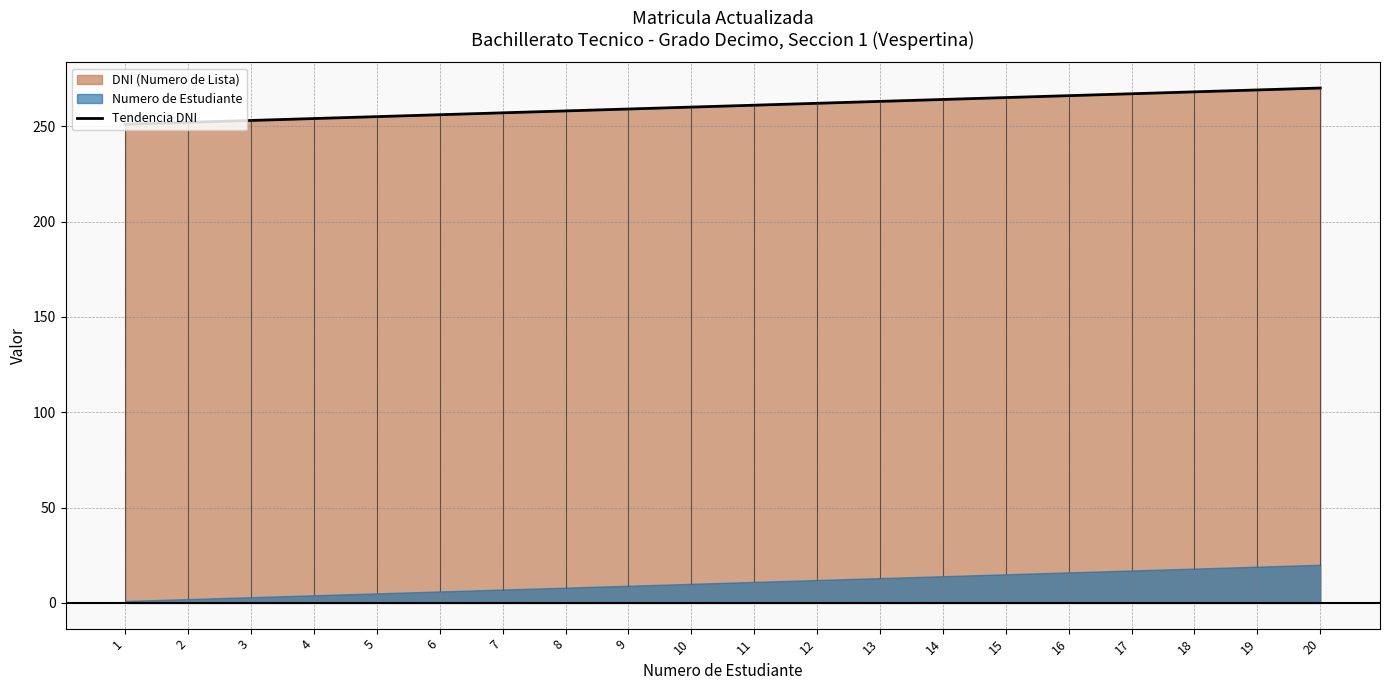

Between 10 and 19, which is larger?

19